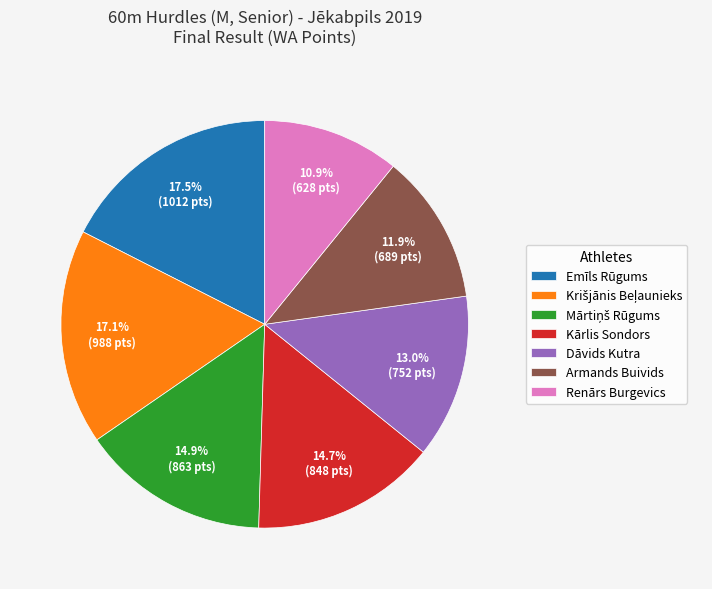

How many segments does this pie chart have?

7